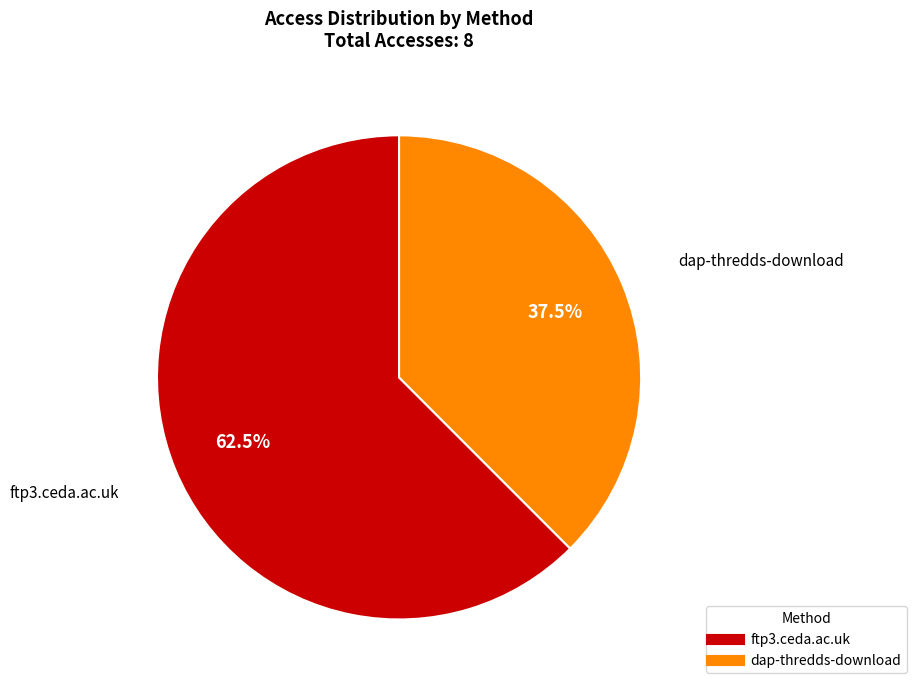

Which slice is the smallest?

dap-thredds-download